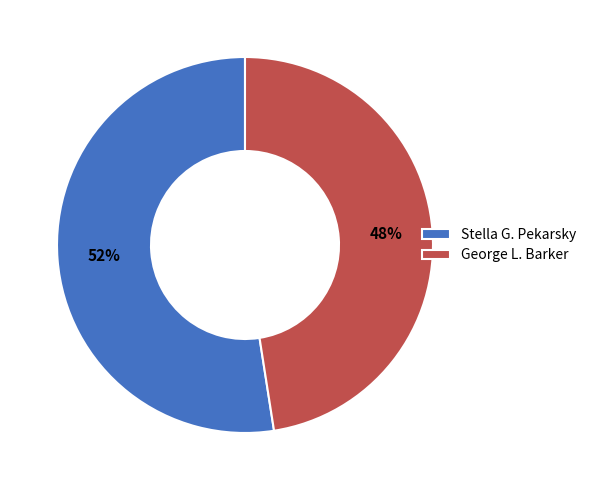

To the nearest percent, what is the average slice percentage?

50%